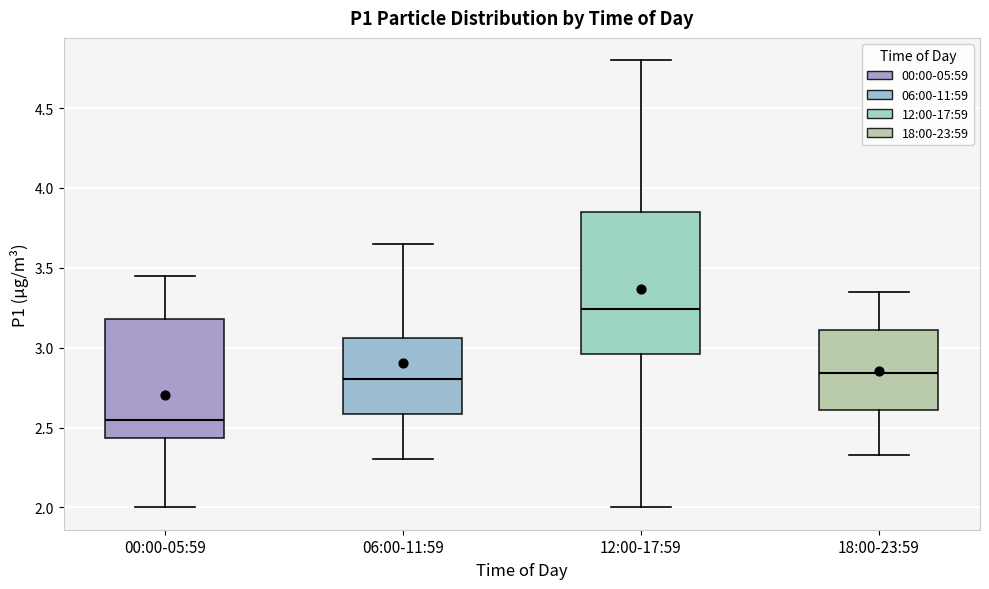

Which box is the tallest, from its lower edge to its upper edge?

12:00-17:59